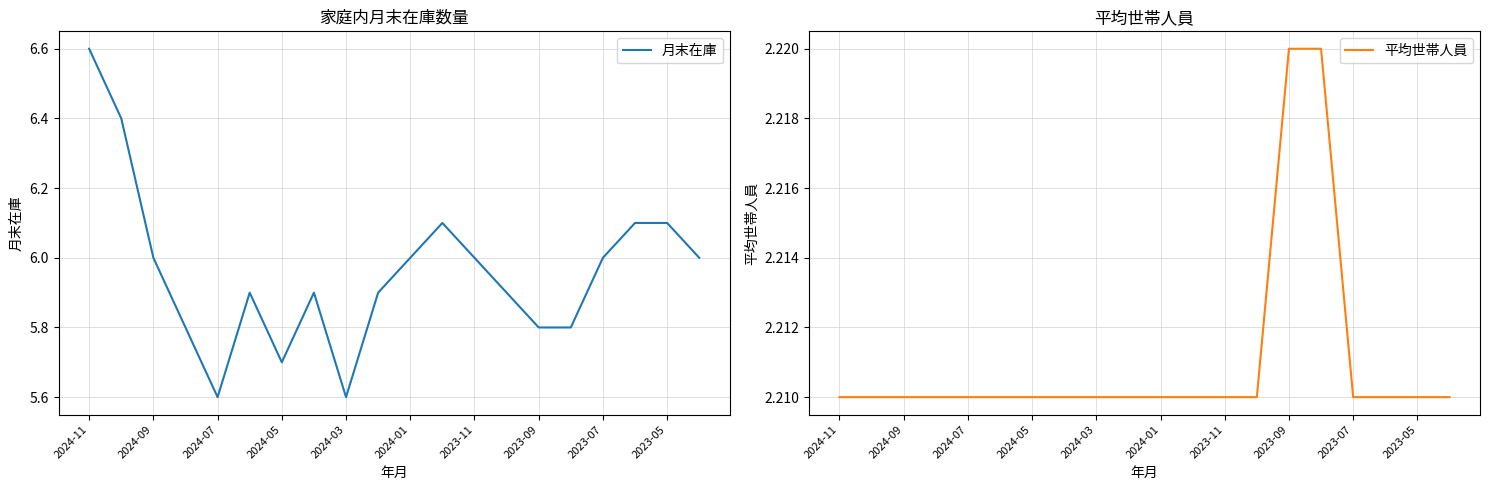

List the series in order of their overall mean, highest first.

月末在庫, 平均世帯人員